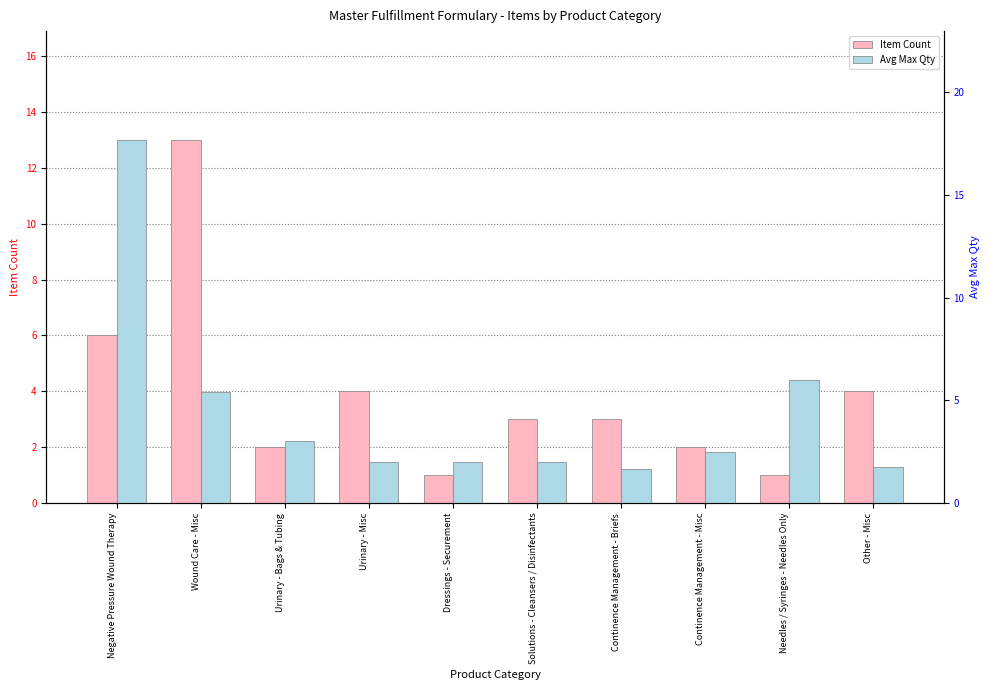

Rank the series at Wound Care - Misc from highest to lowest value.

Item Count, Avg Max Qty